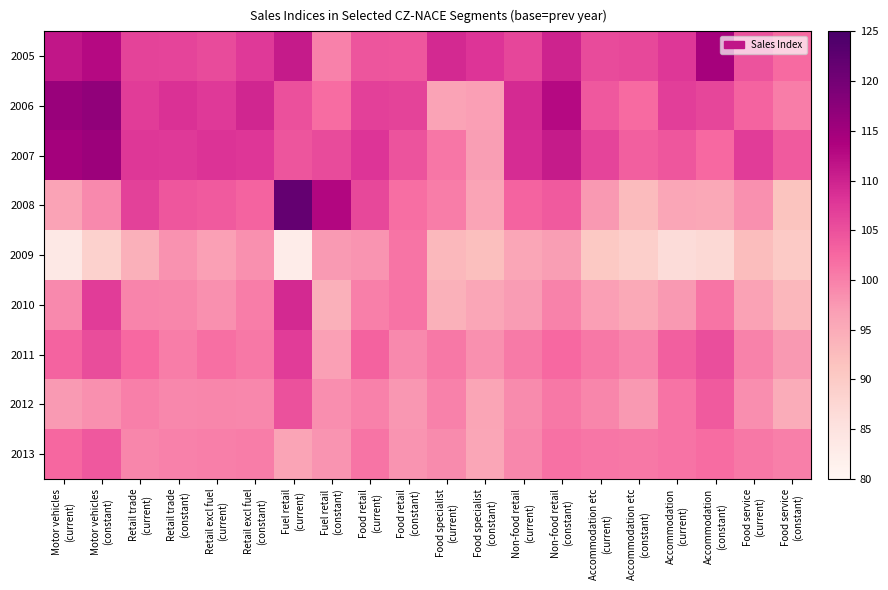

At which category is the sum across all series the highest?

Motor vehicles
(constant)